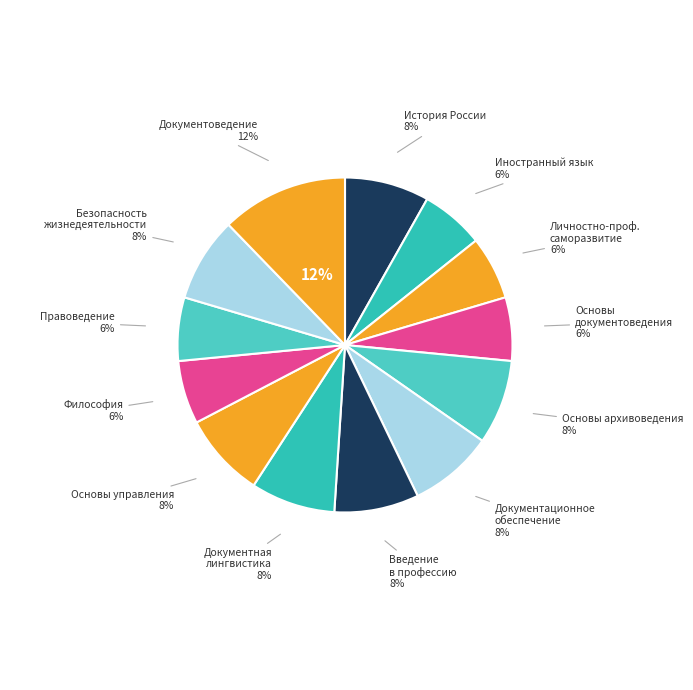

Between Основы управления организацией and Иностранный язык, which is larger?

Основы управления организацией